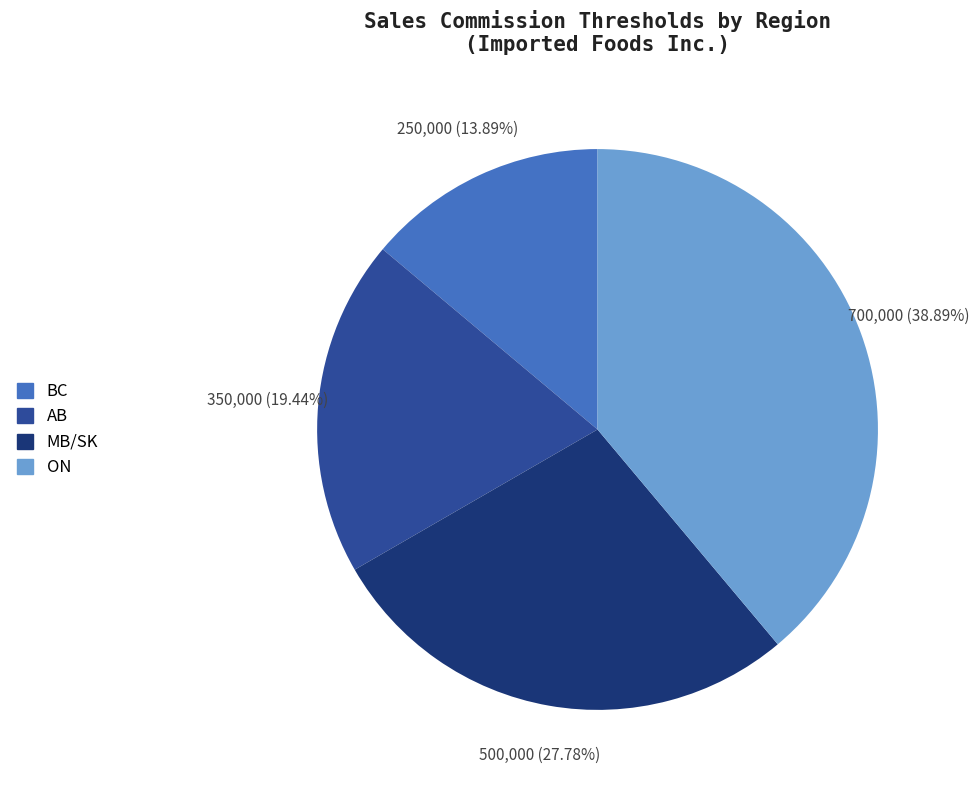

Which has a higher value, AB or BC?

AB